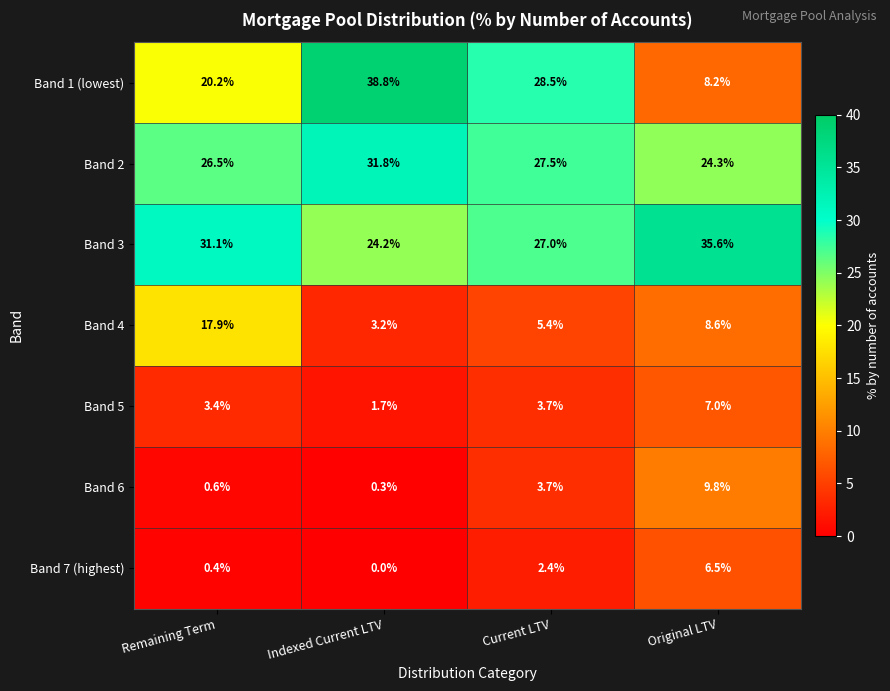

Which series has the largest total across all categories?

Band 3